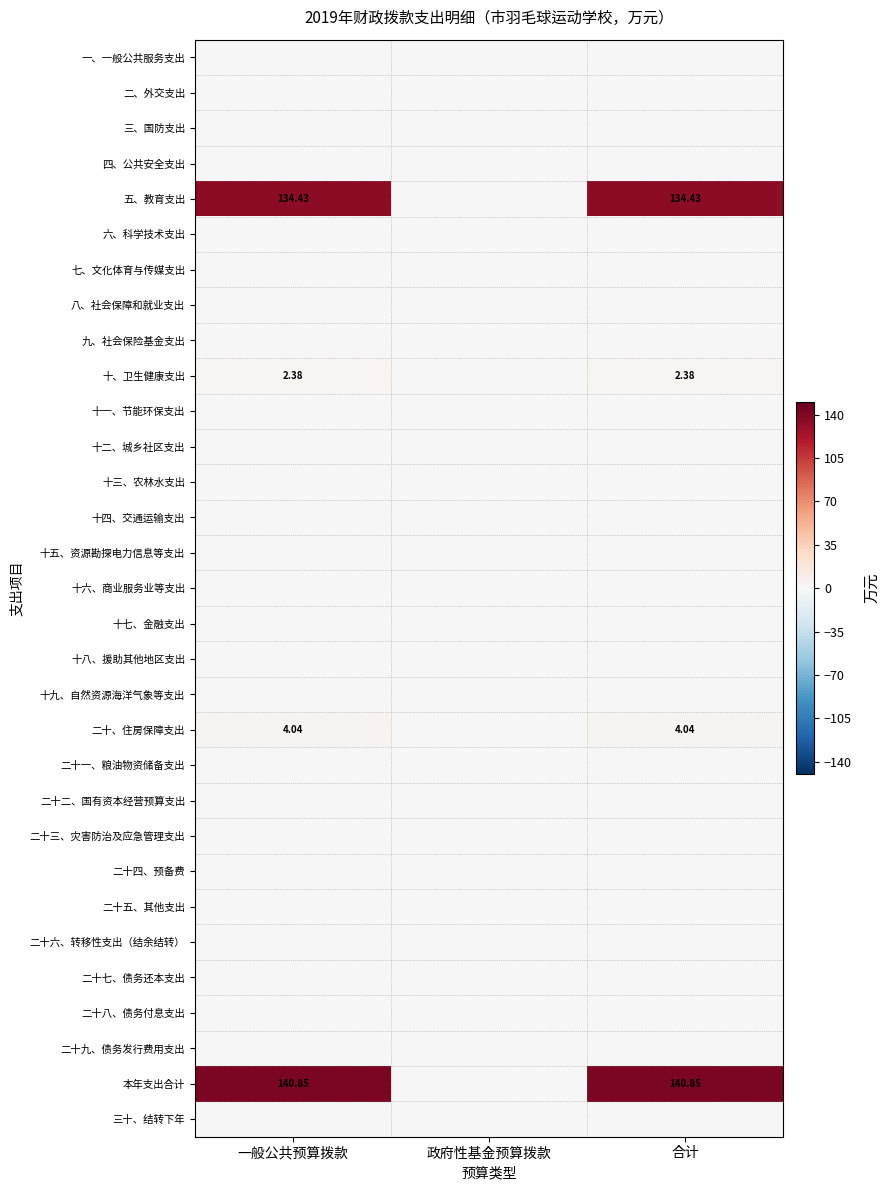

List the labels in order of 一、一般公共服务支出 value, largest first.

一般公共预算拨款, 政府性基金预算拨款, 合计